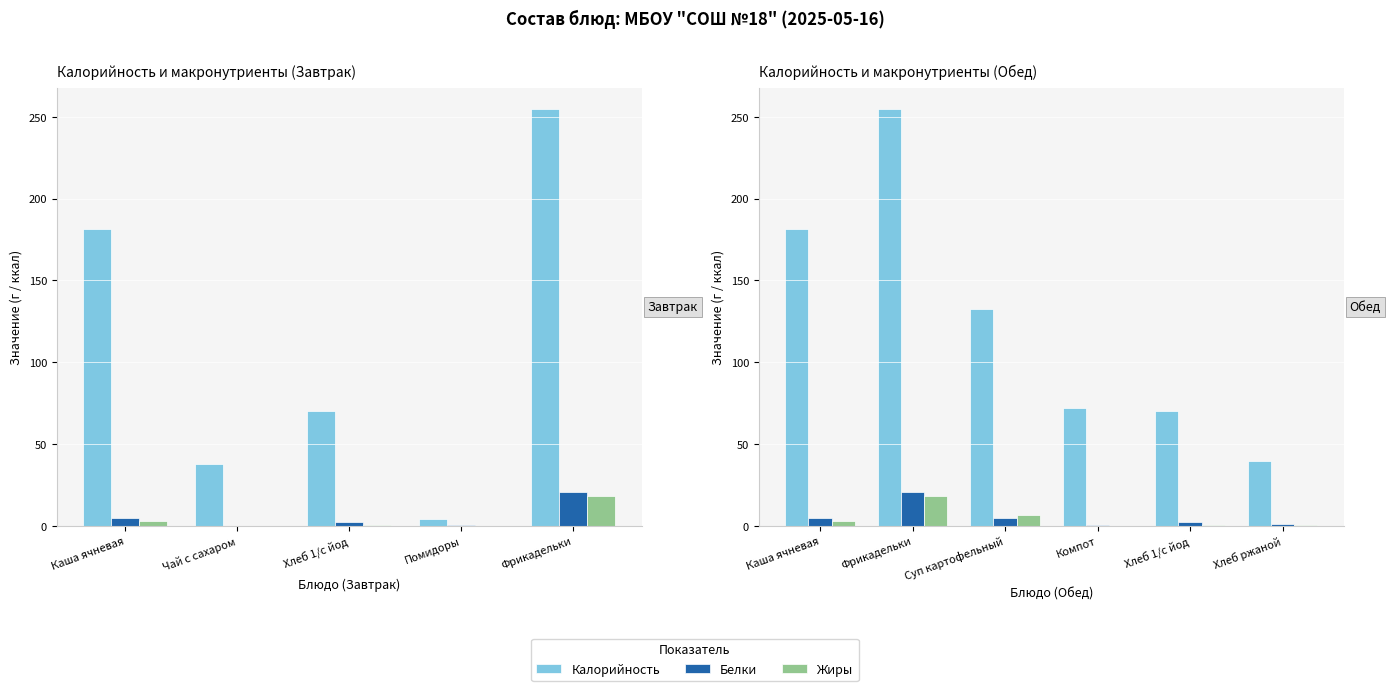

What is the value of the Белки bar at the 3rd from the left?

5.0